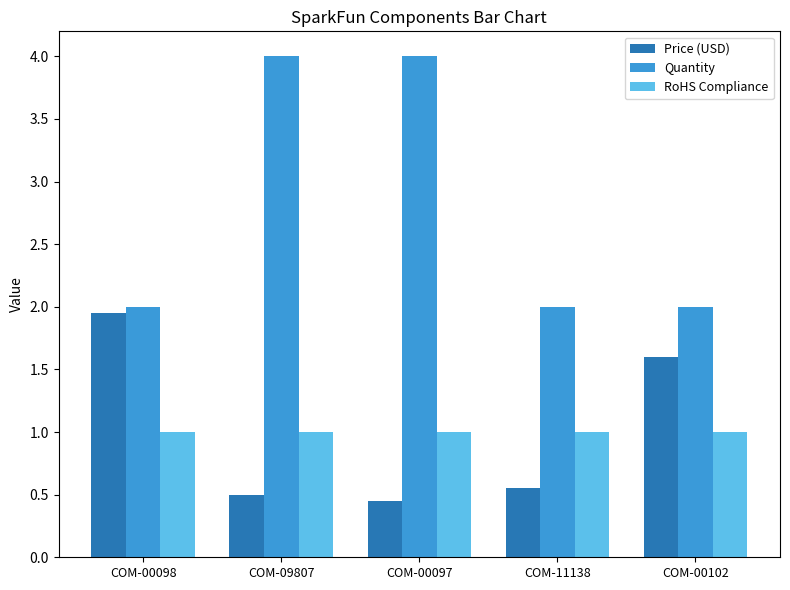

The value of Quantity at COM-09807 is 6.8. True or false?

False